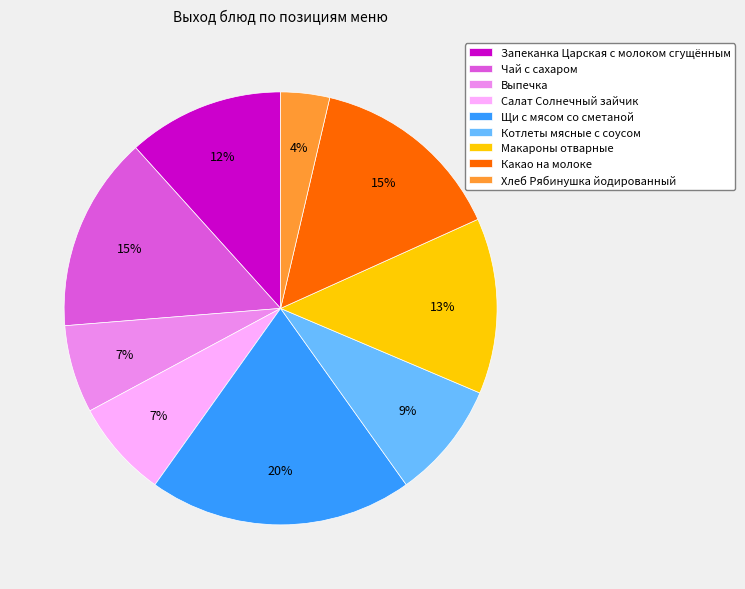

Which slice is the smallest?

Хлеб Рябинушка йодированный